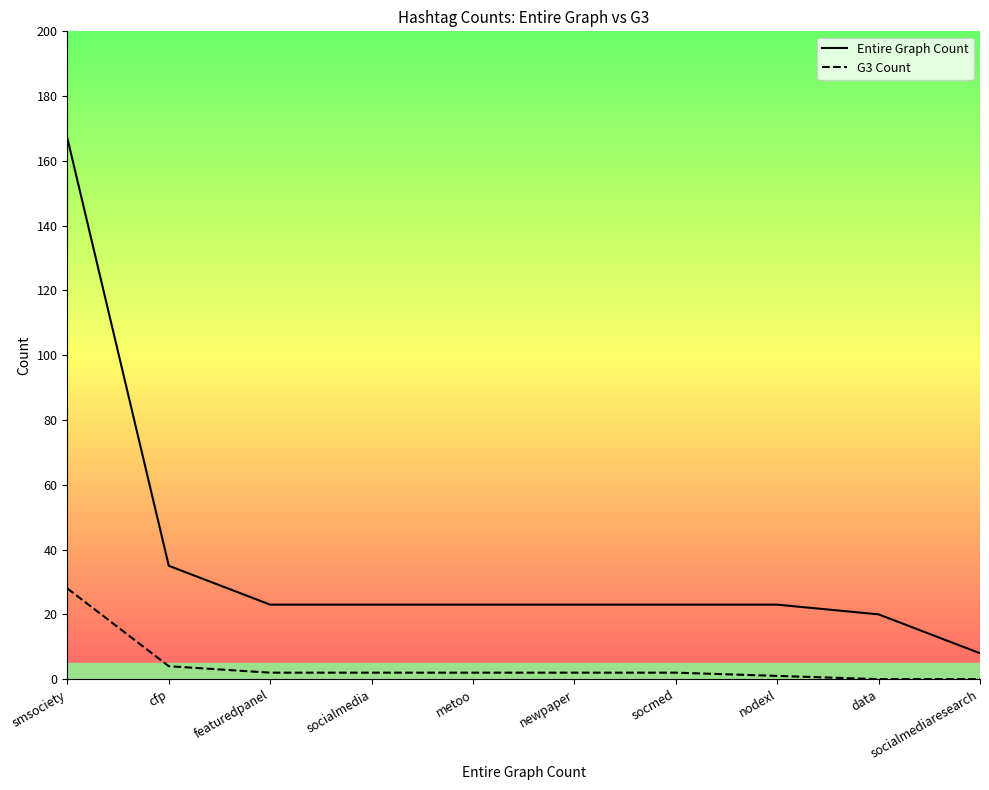

Which series changed the most between newpaper and data?

Entire Graph Count